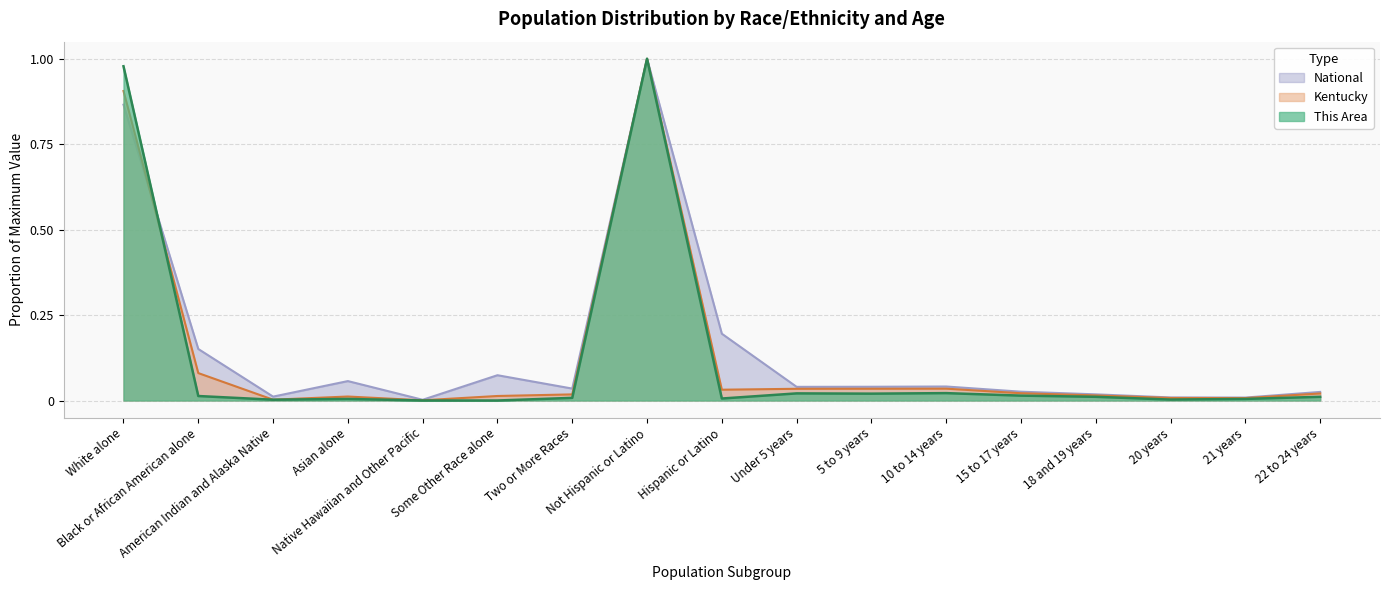

What is the average value of the Kentucky series?

0.1